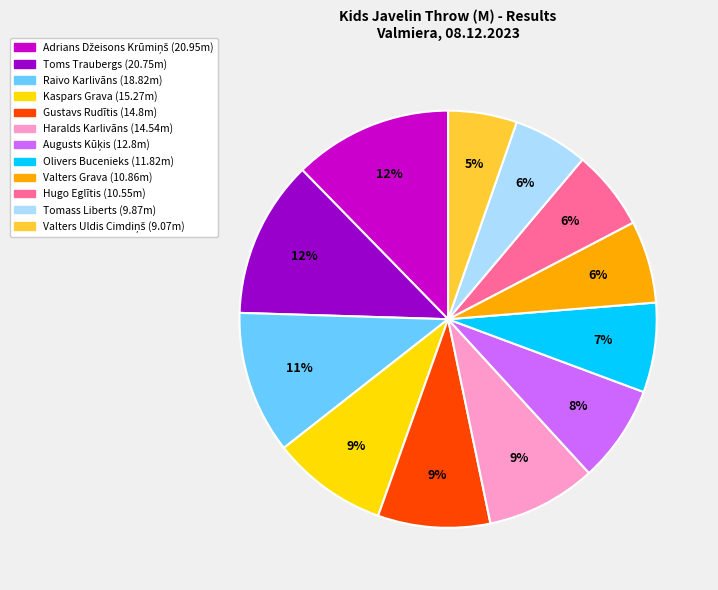

To the nearest percent, what is the difference between the largest and smallest slice percentages?

7%